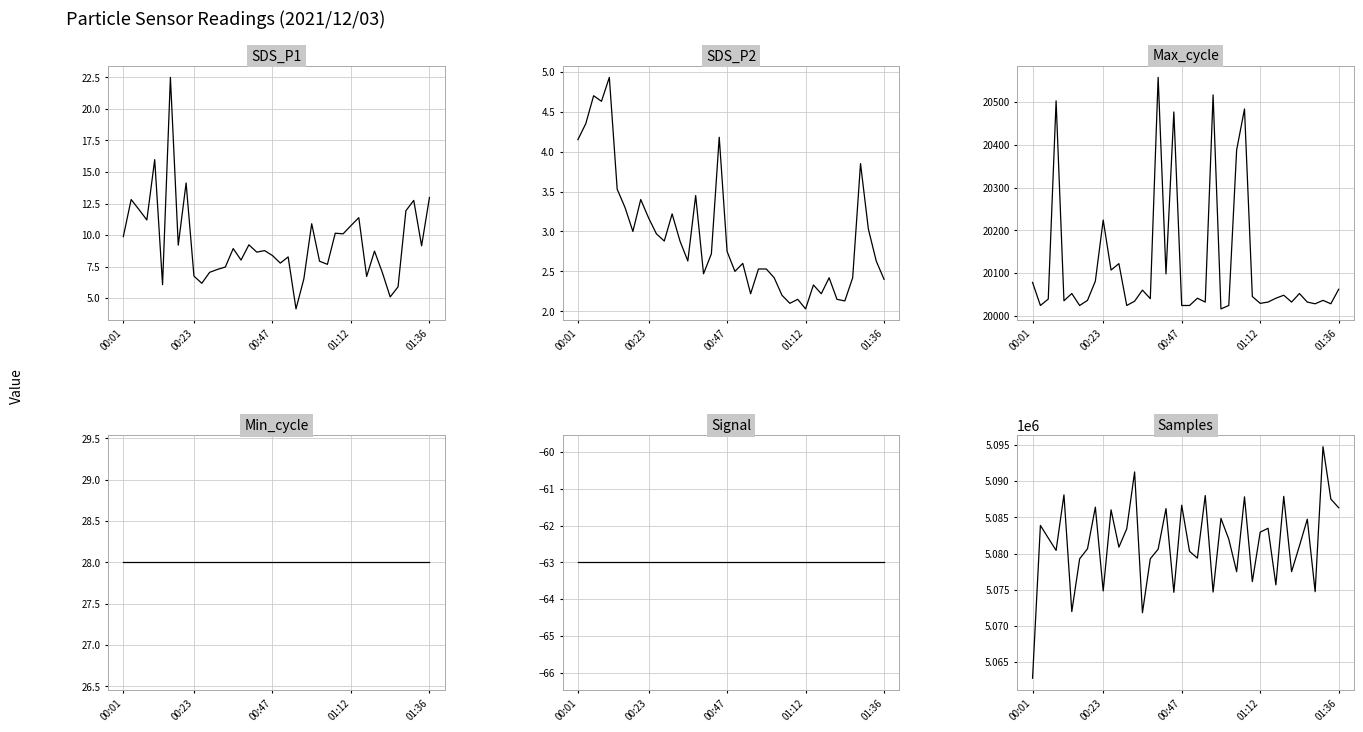

True or false: Max_cycle and SDS_P2 intersect in this chart.

False